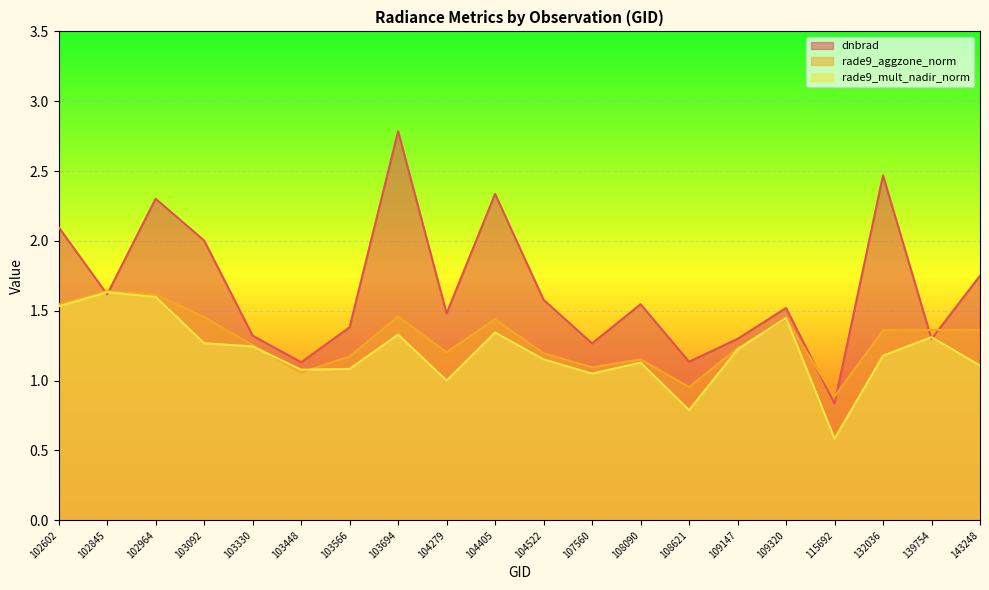

Rank the categories by rade9_aggzone_norm value from lowest to highest.

115692, 108621, 103448, 107560, 108090, 103566, 104522, 104279, 109147, 103330, 132036, 139754, 143248, 104405, 109320, 103092, 103694, 102602, 102964, 102845